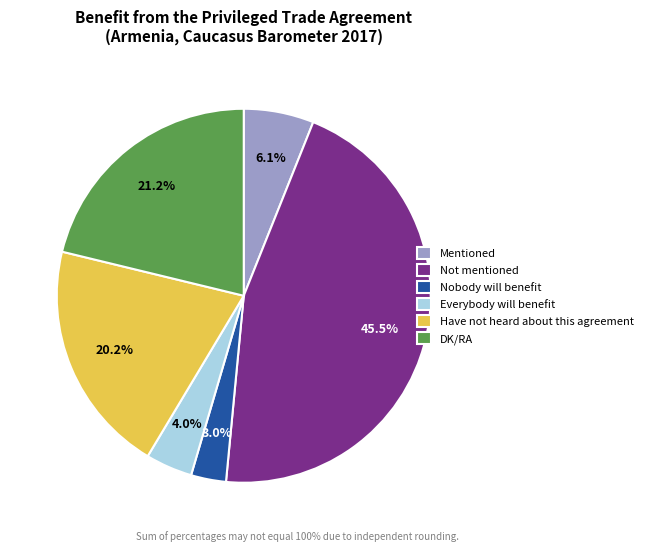

Between Nobody will benefit and Not mentioned, which is larger?

Not mentioned